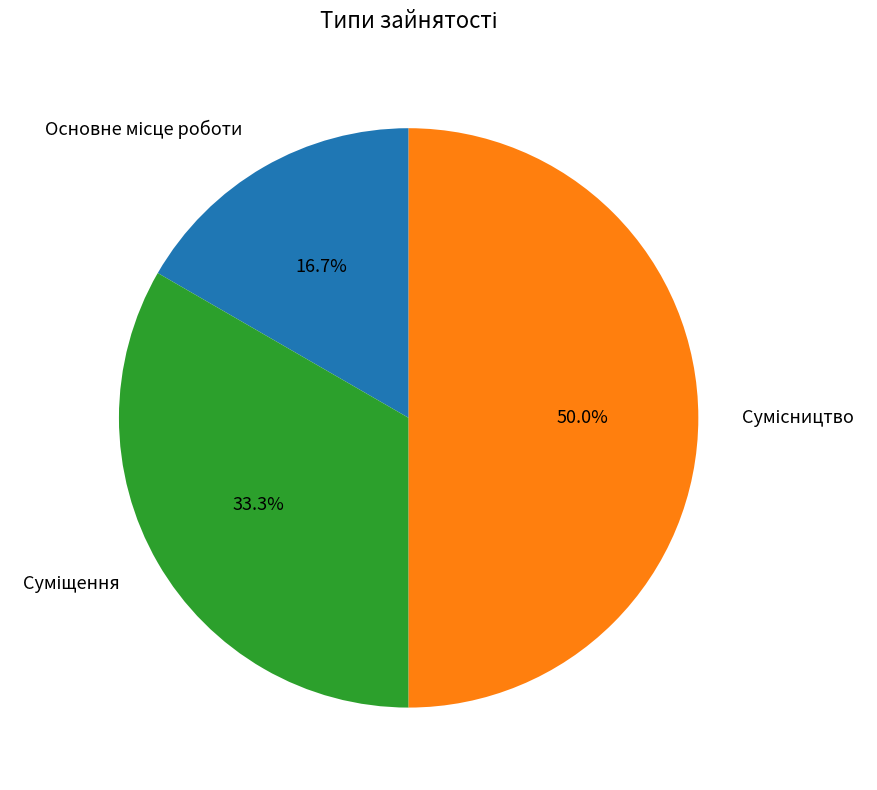

Combined, do Основне місце роботи and Суміщення account for over 50%?

No